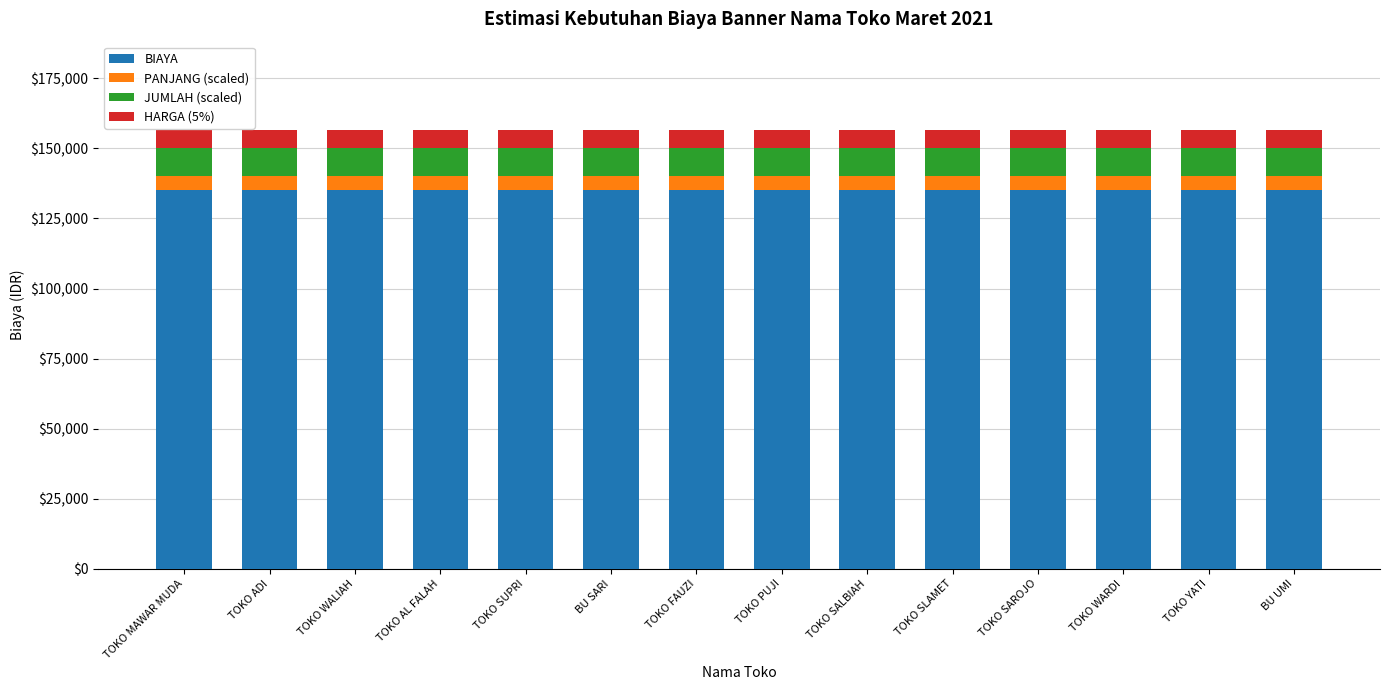

What is the sum of all BIAYA values?

1890000